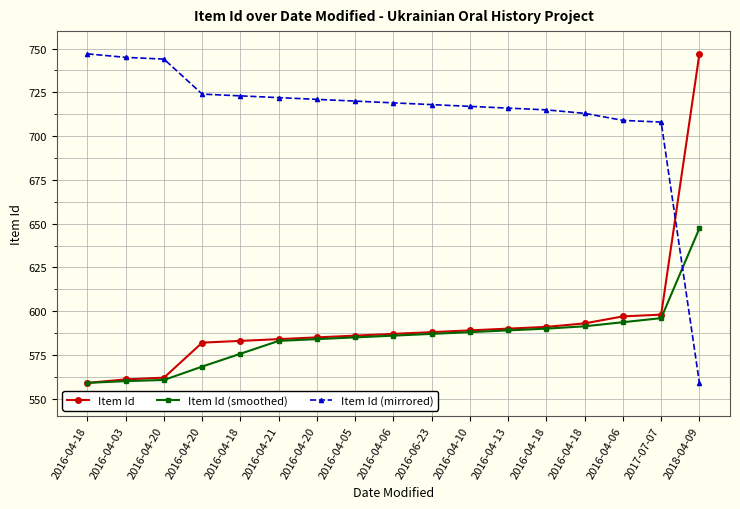

Is the value of Item Id (smoothed) at 2017-07-07 greater than the value of Item Id (mirrored) at 2016-04-20?

No